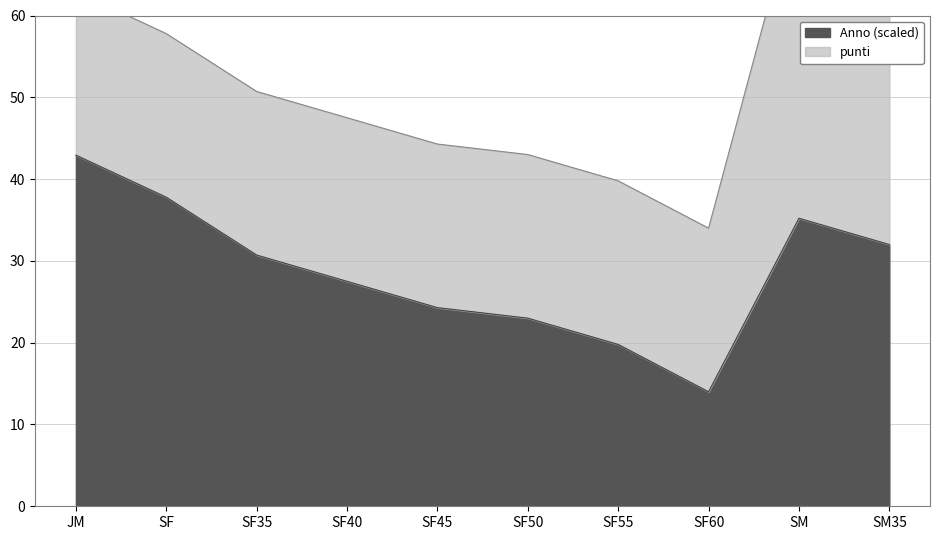

Which category has the lowest value across all series?

SF60